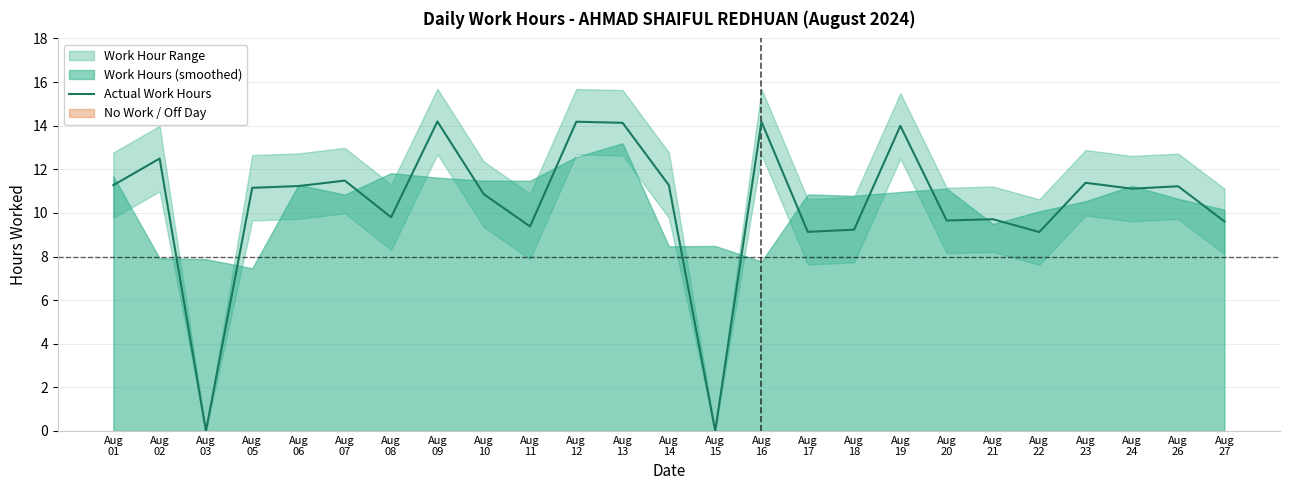

True or false: there are more than 1 points higher than both neighbors.

True